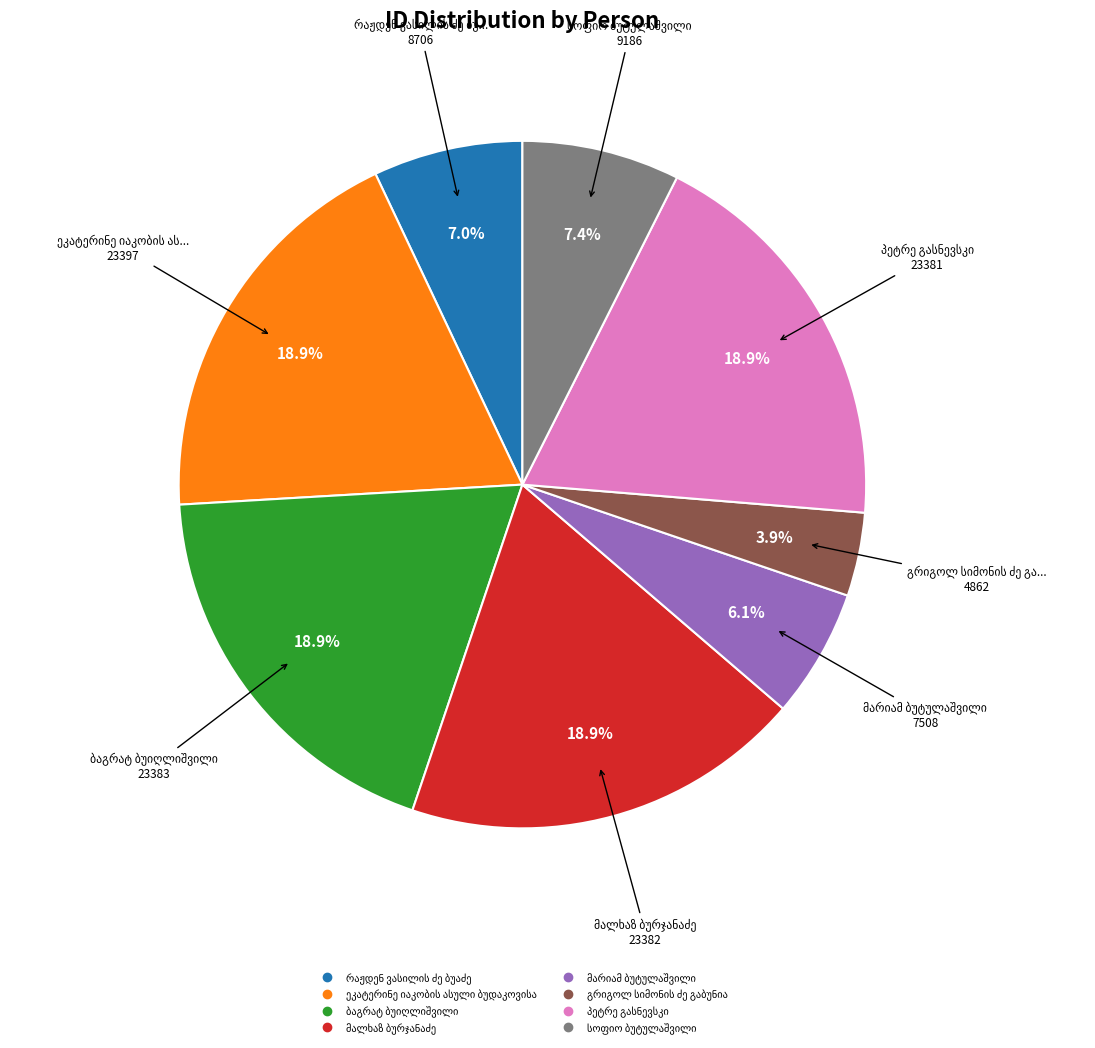

To the nearest percent, what is the average slice percentage?

12%